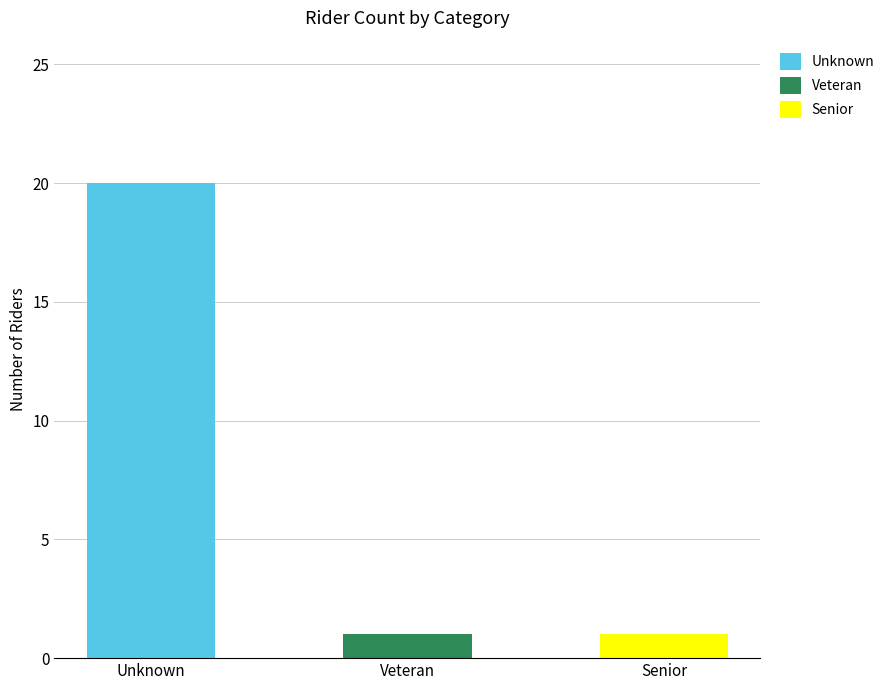

At which category does the chart reach its minimum across all series?

Veteran